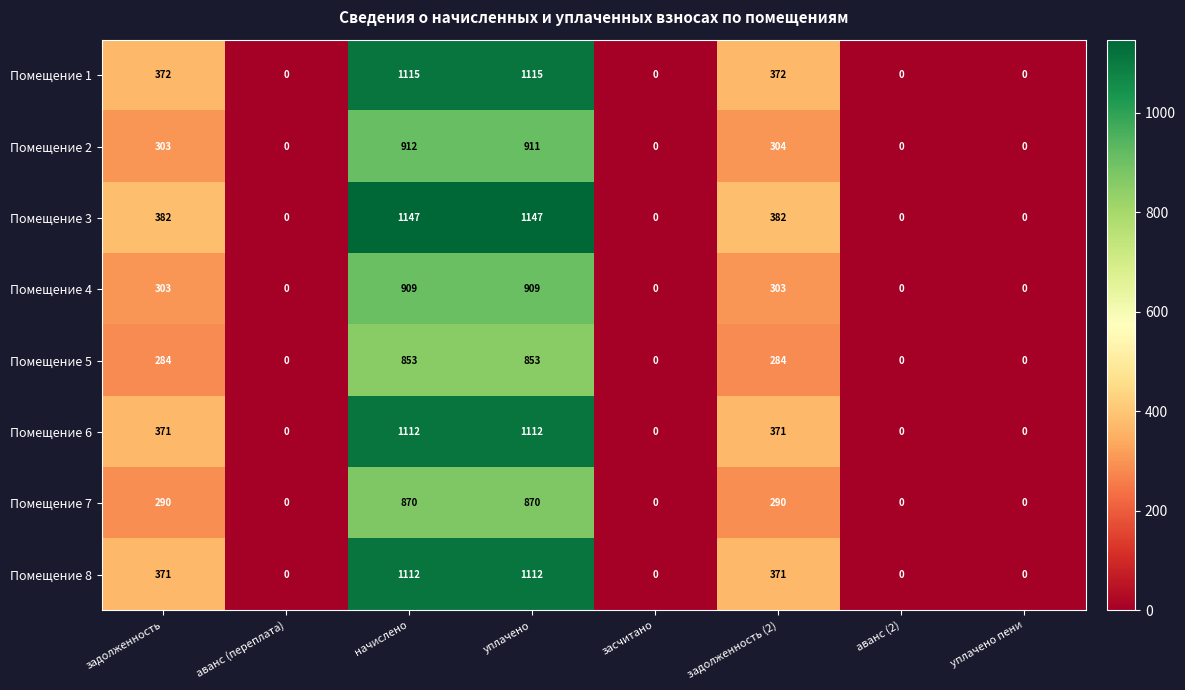

What is the difference between the maximum and minimum values in the Помещение 8 series?

1112